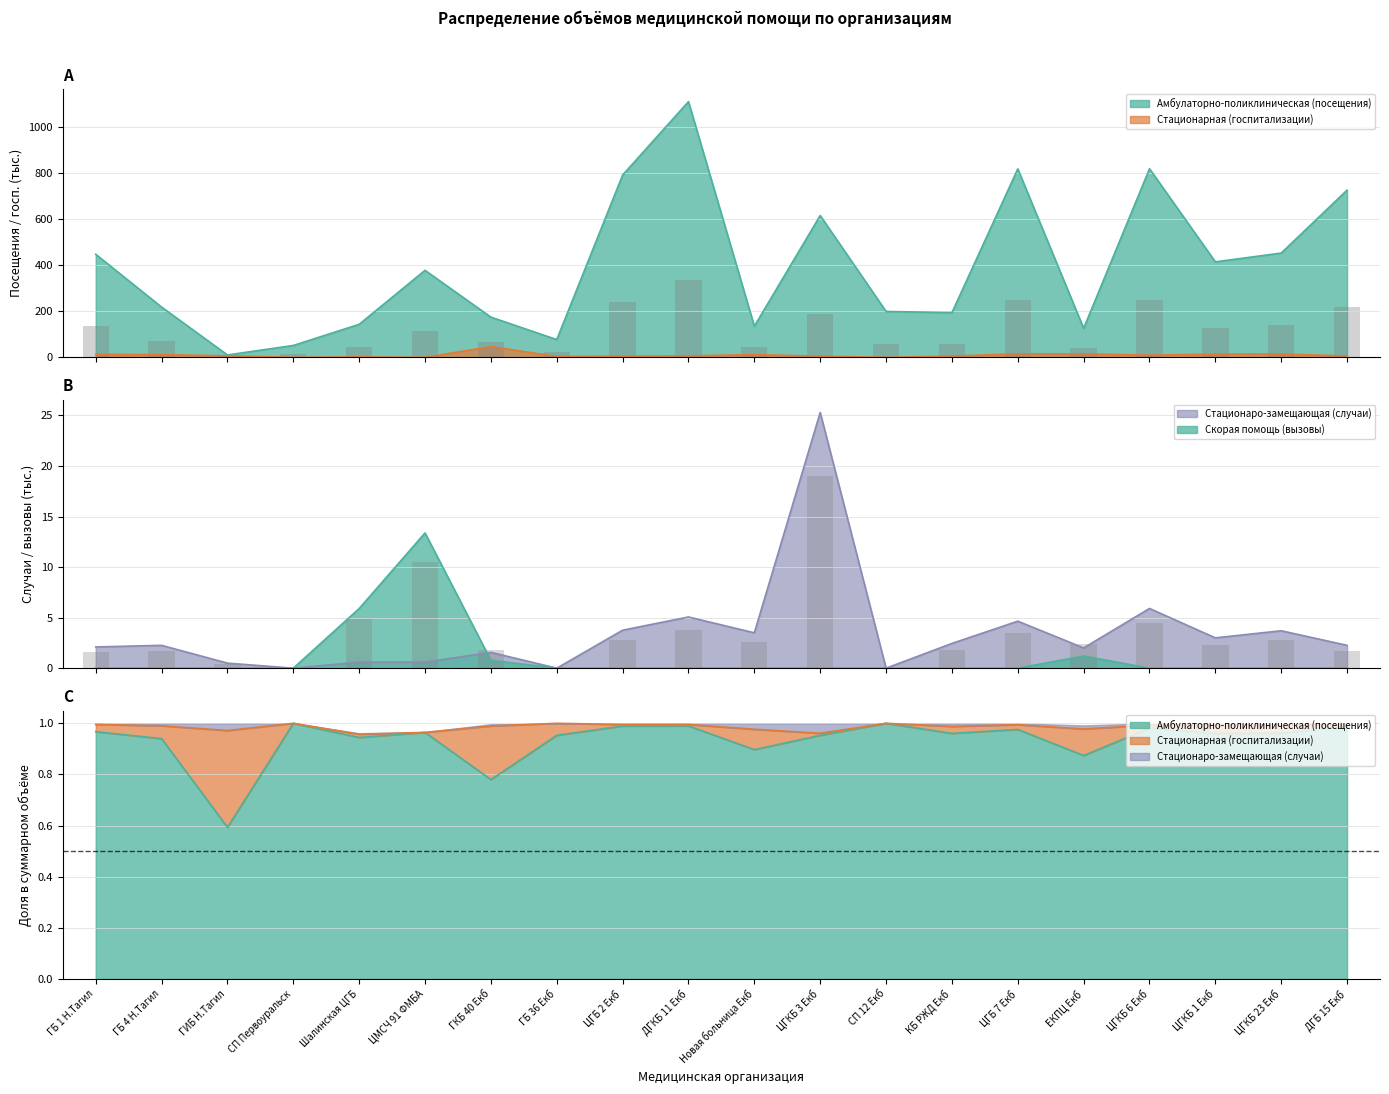

How many bars are there in each group?

4